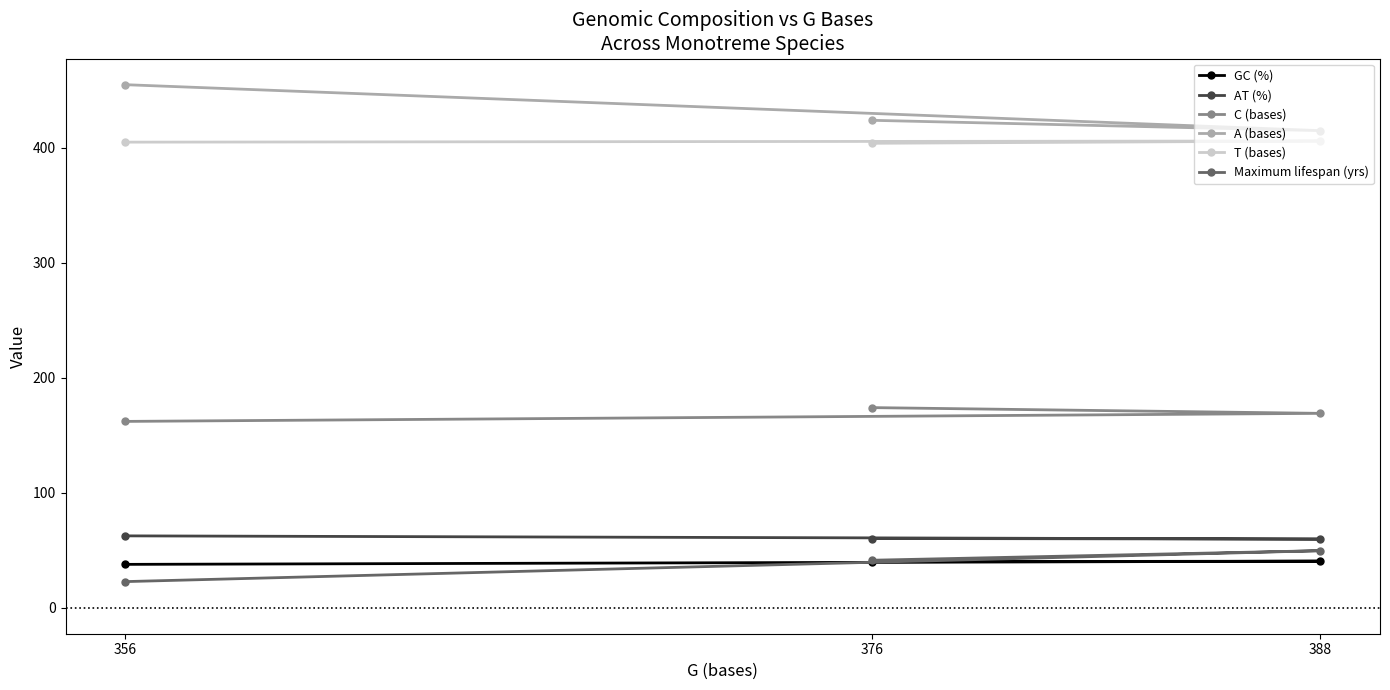

Where is T (bases) nearest to the value 405?

356